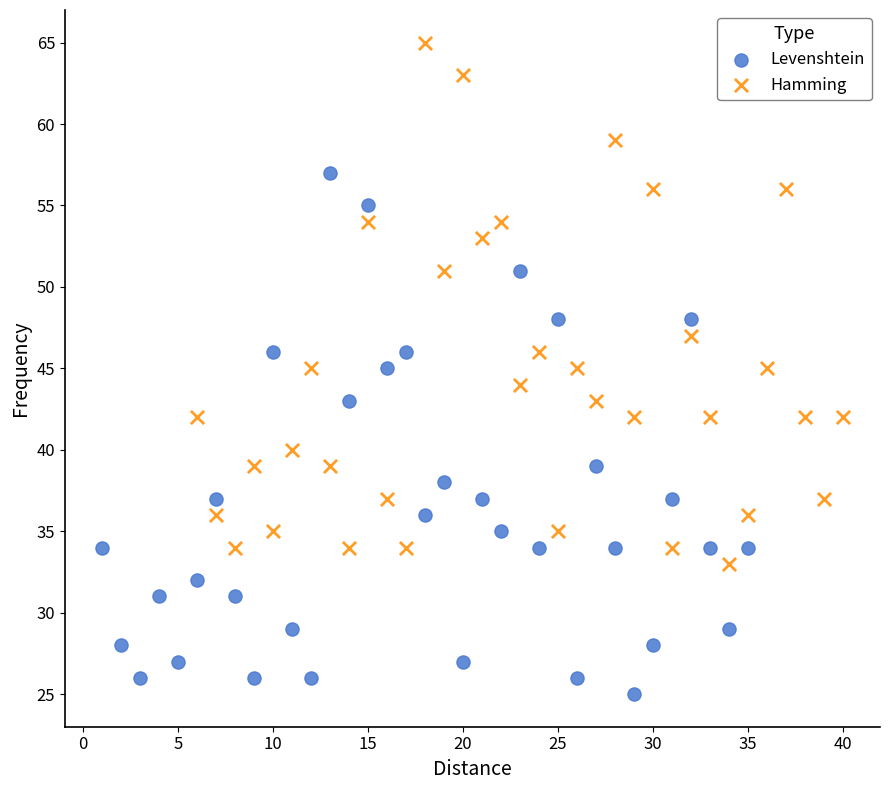

What are all the series names shown in the legend?

Levenshtein, Hamming